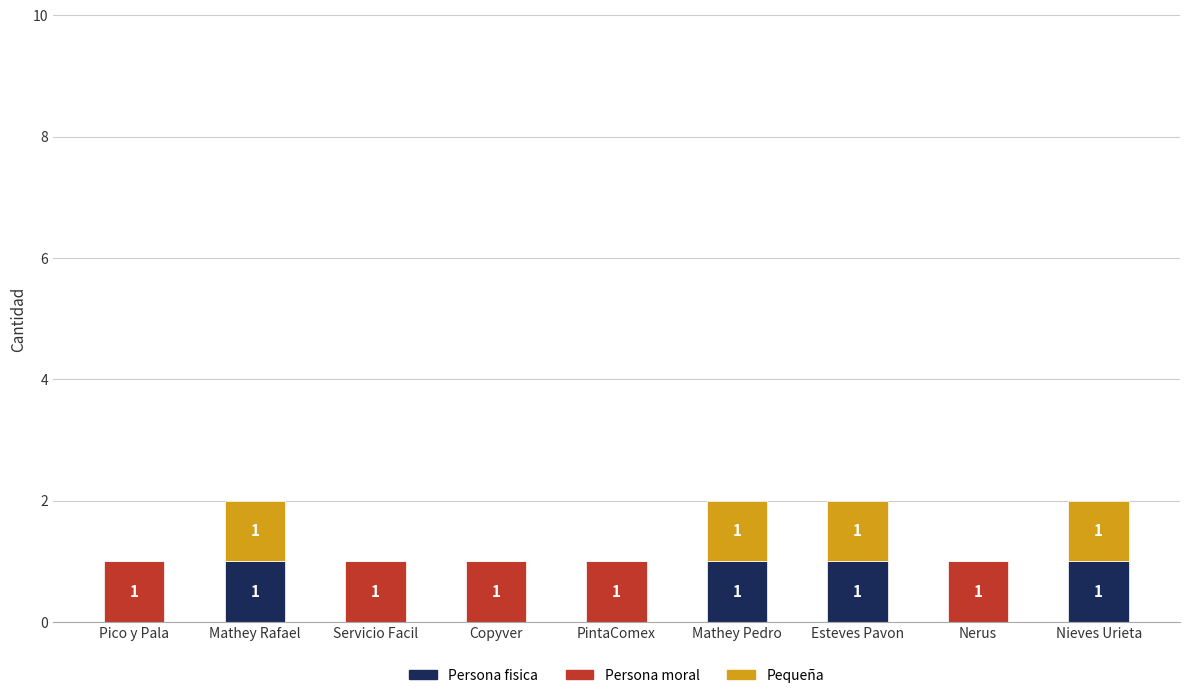

What is the sum of the Persona fisica values at Nerus and Mathey Pedro?

1